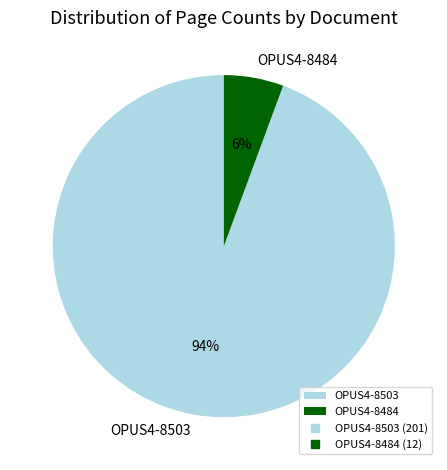

Does any single category account for the majority?

Yes